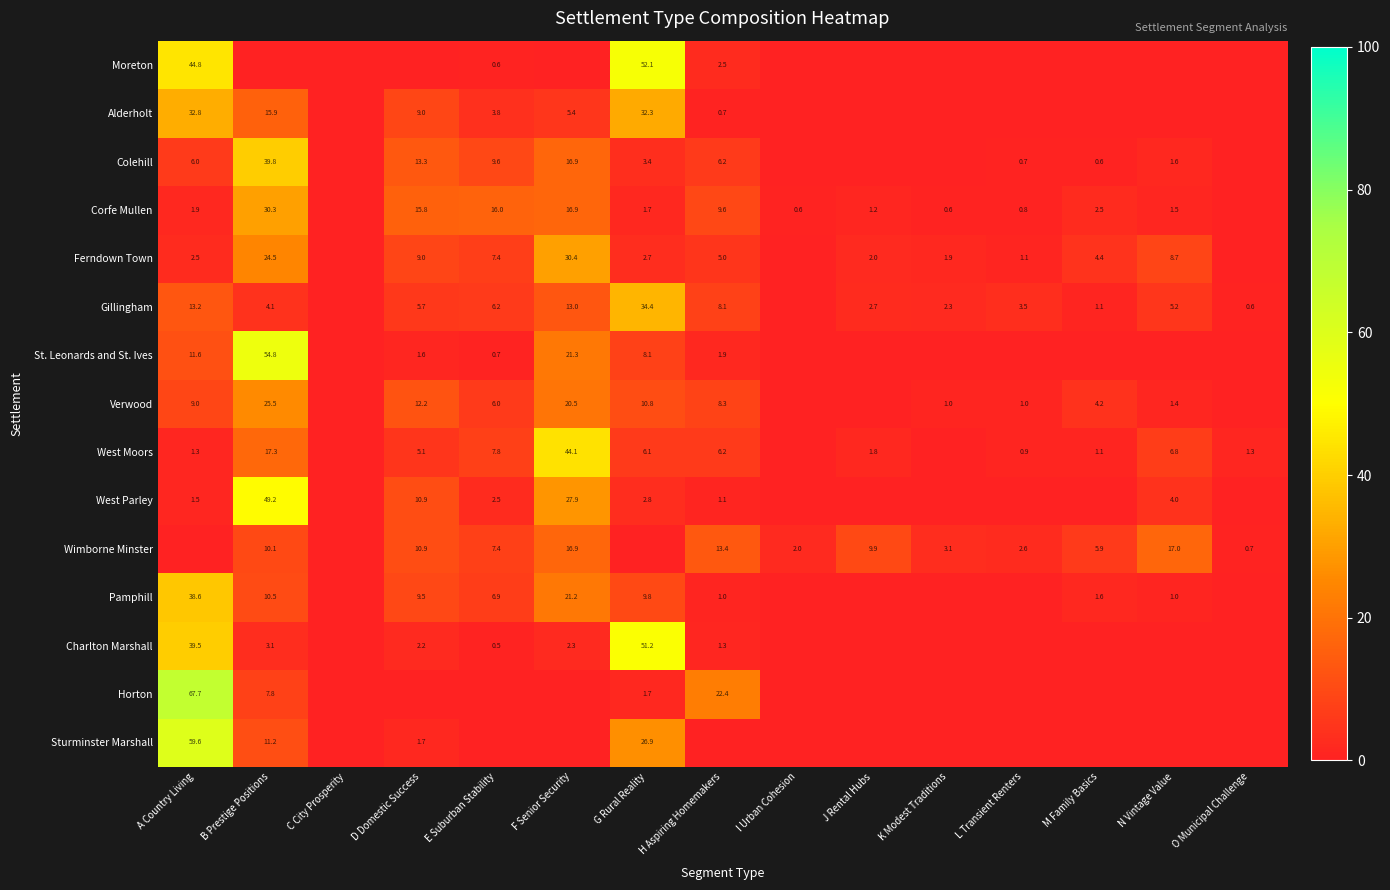

Is the value of Alderholt at H Aspiring Homemakers greater than the value of Charlton Marshall at B Prestige Positions?

No